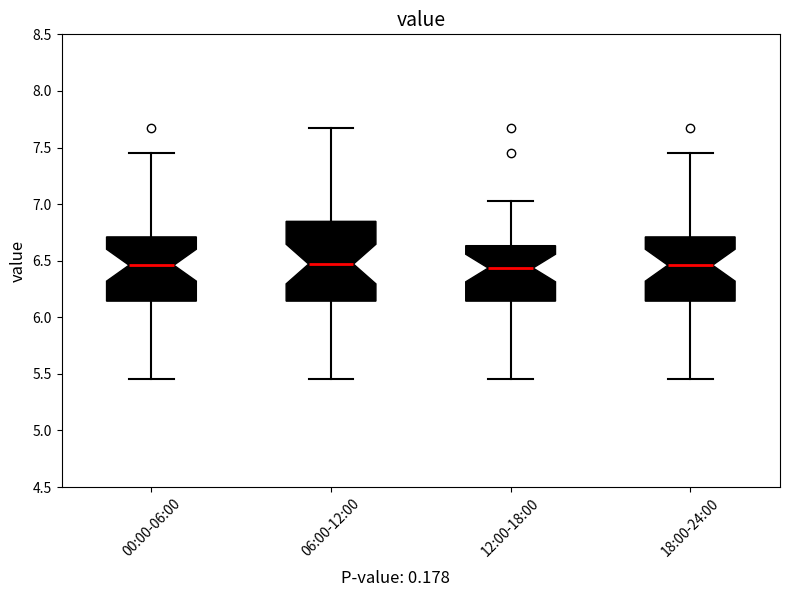

Where does the lower whisker of the box for 18:00-24:00 end on the y-axis? The values are not printed on the chart, so give them approximately, as read against the axis.

5.45